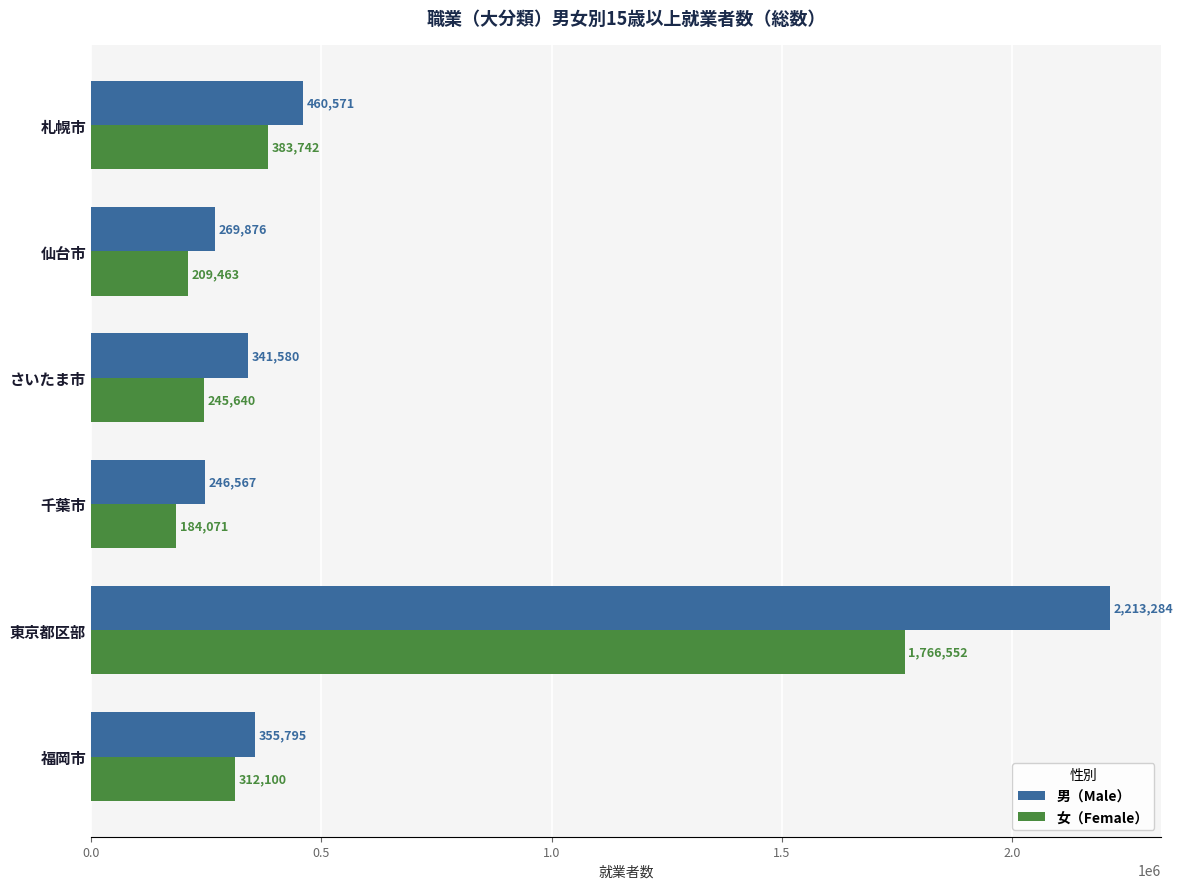

Is it true that 男（Male） equals 57783 at 仙台市?

False